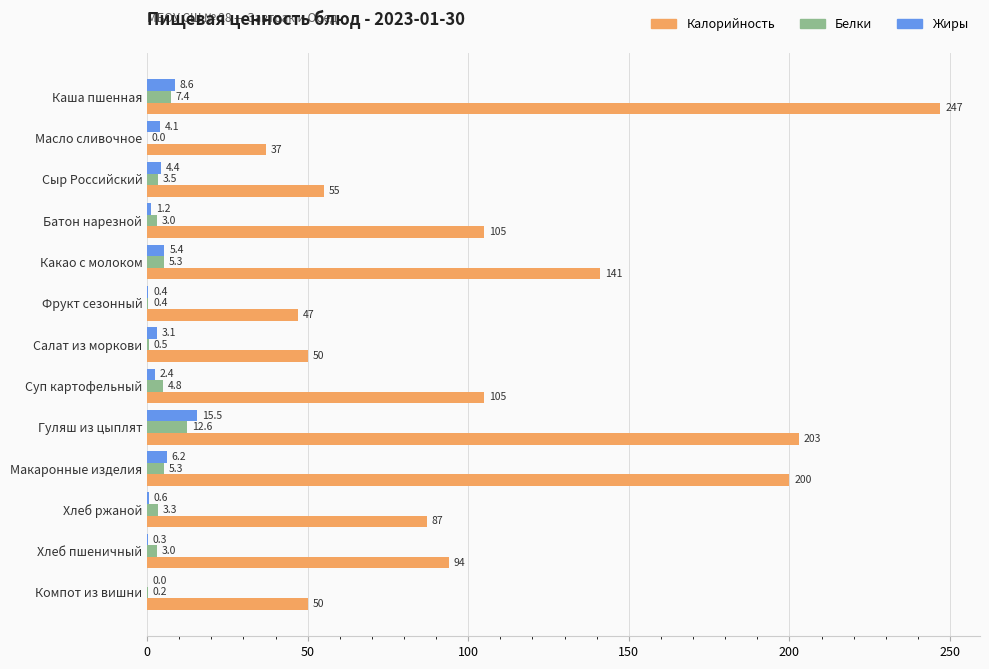

What is the sum of the Жиры values at Компот из вишни and Фрукт сезонный?

0.4